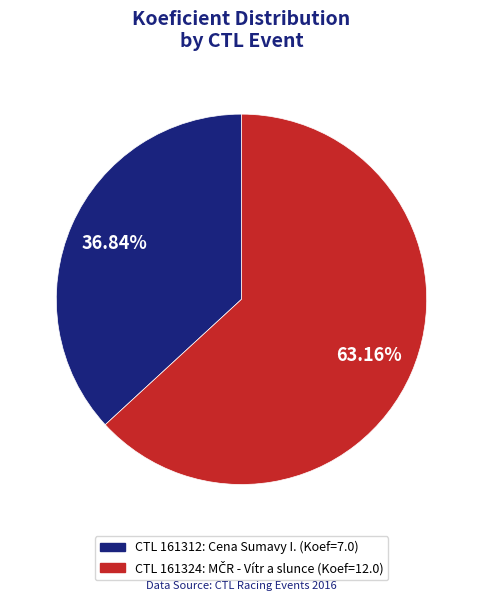

Does any single category account for the majority?

Yes